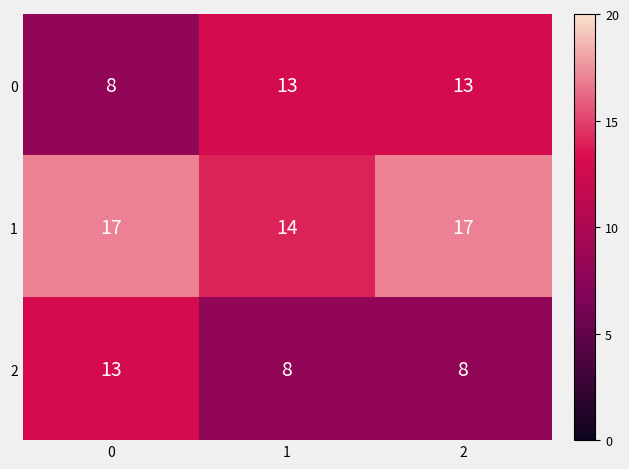

Reading right to left, extract all data points from this chart.

0: 2=13	1=13	0=8
1: 2=17	1=14	0=17
2: 2=8	1=8	0=13